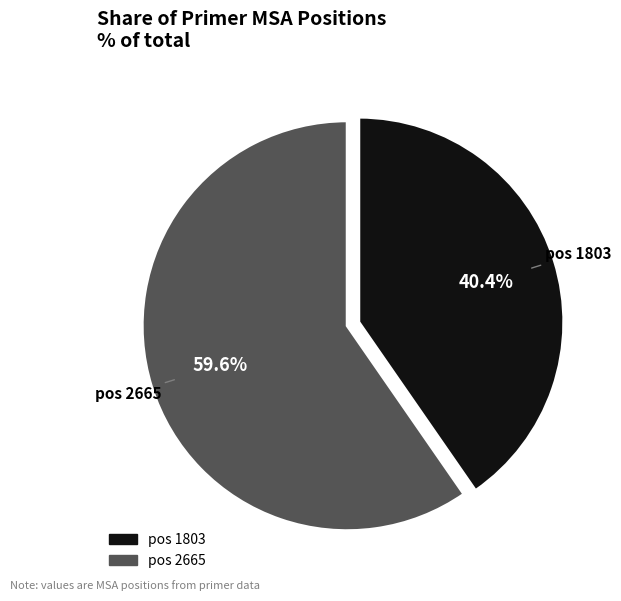

Is there any slice that represents more than half of the pie?

Yes